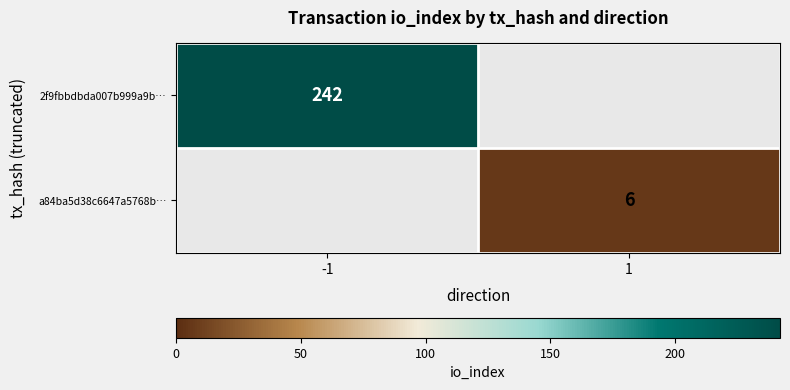

True or false: 2f9fbbdbda007b999a9b… has a value of 342 at -1.

False